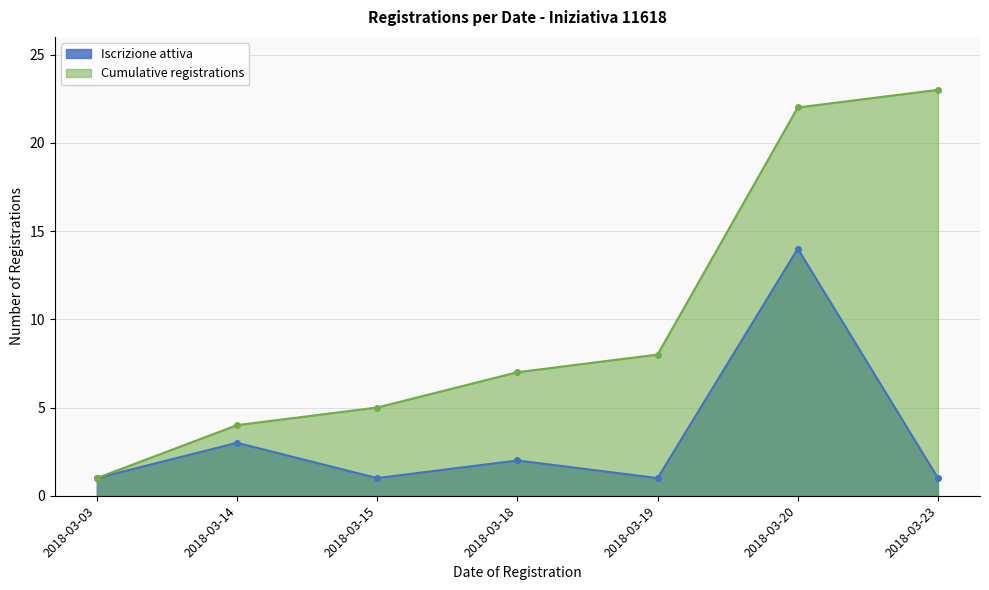

True or false: Iscrizione attiva and Cumulative registrations intersect in this chart.

False